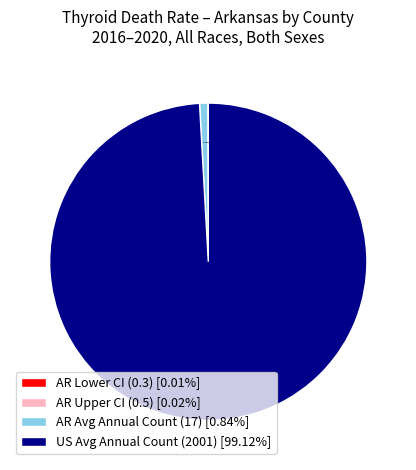

Which slice represents more than half of the pie?

US Avg Annual Count (2001) [99.12%]